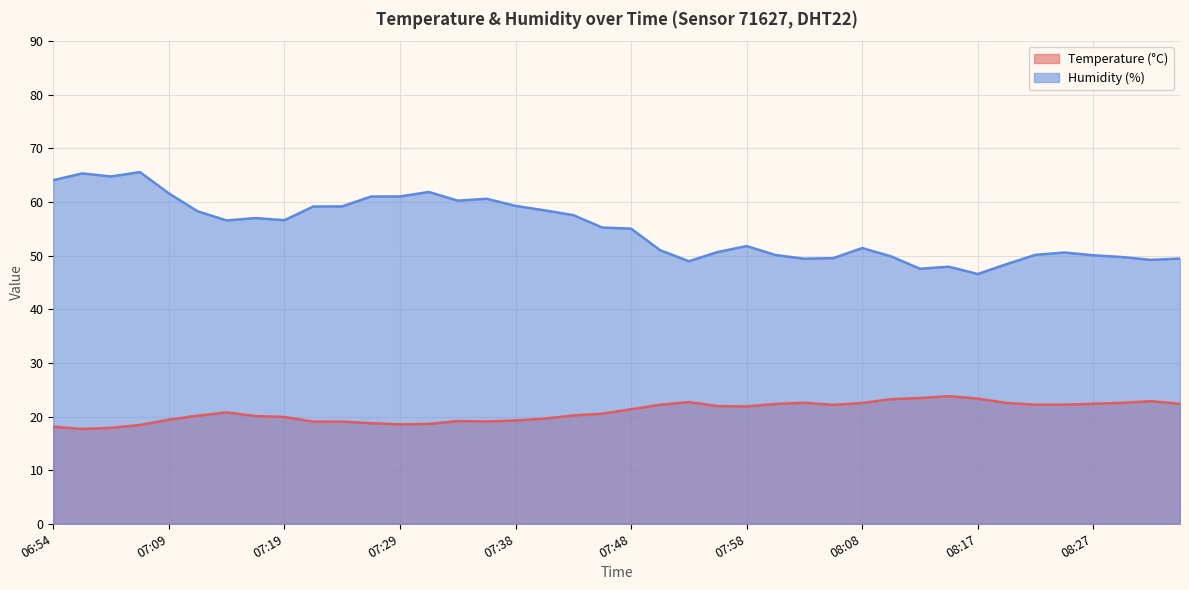

At which category is the sum across all series the highest?

07:07